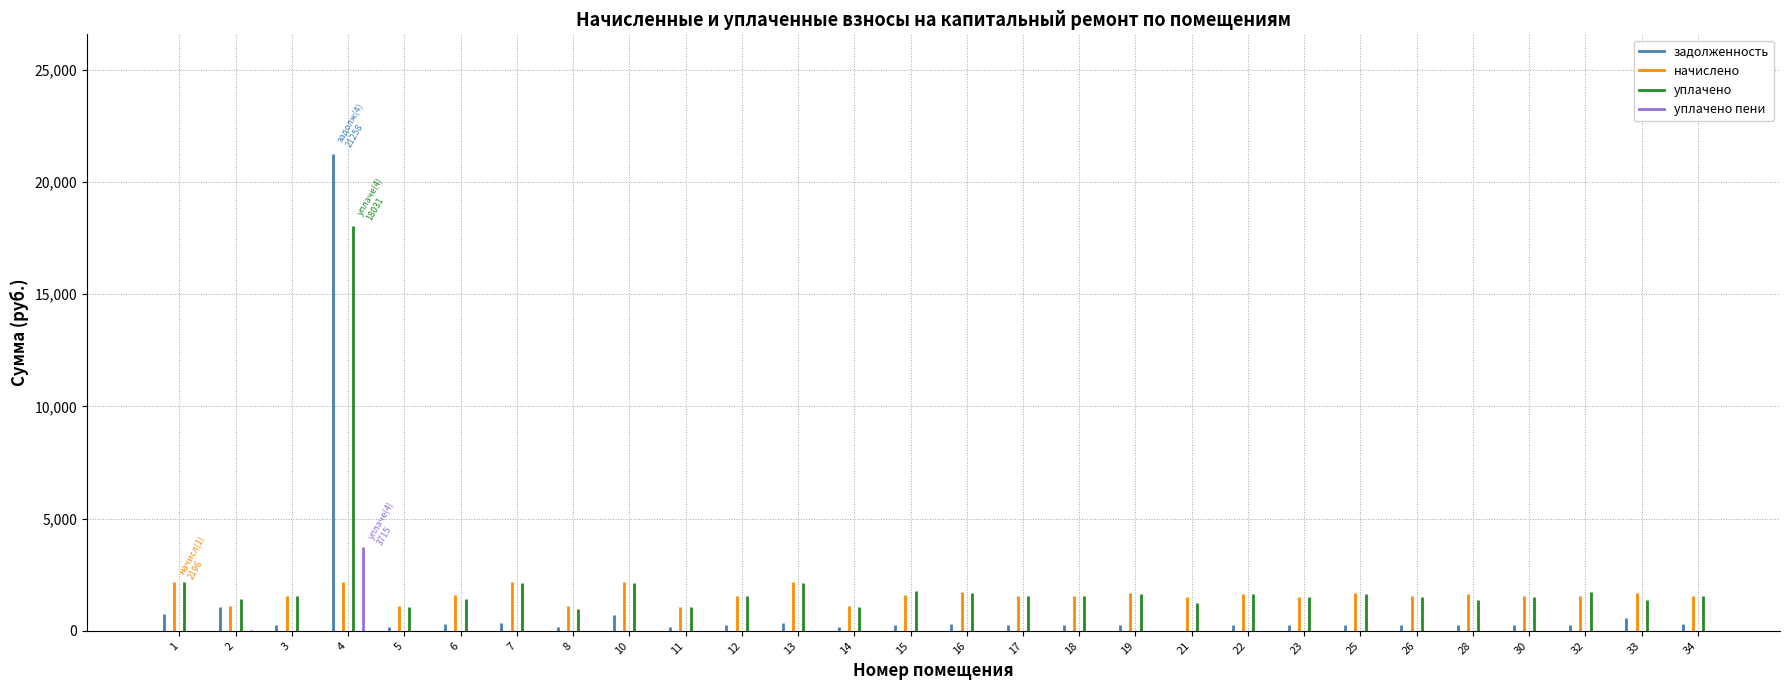

Which label corresponds to the largest value in the chart?

4